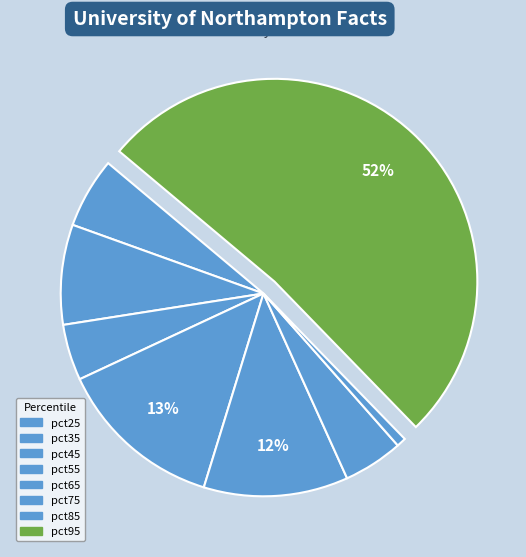

What is the largest slice in the pie chart?

pct95